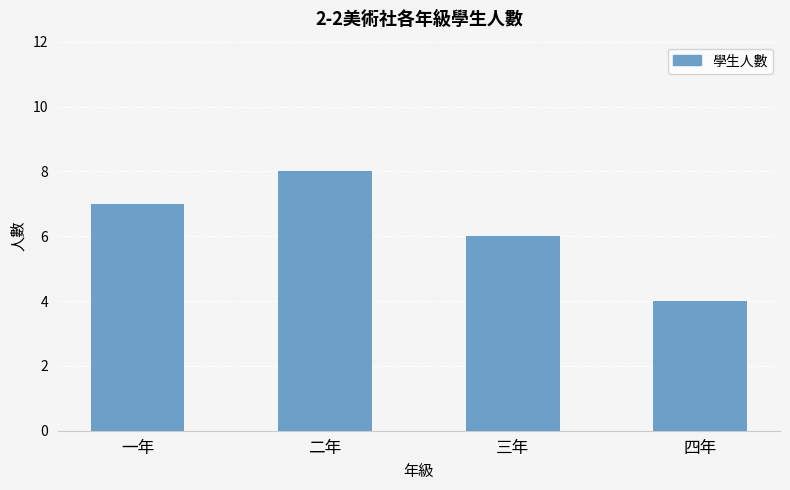

What is the value of the 4th bar from the left?

4